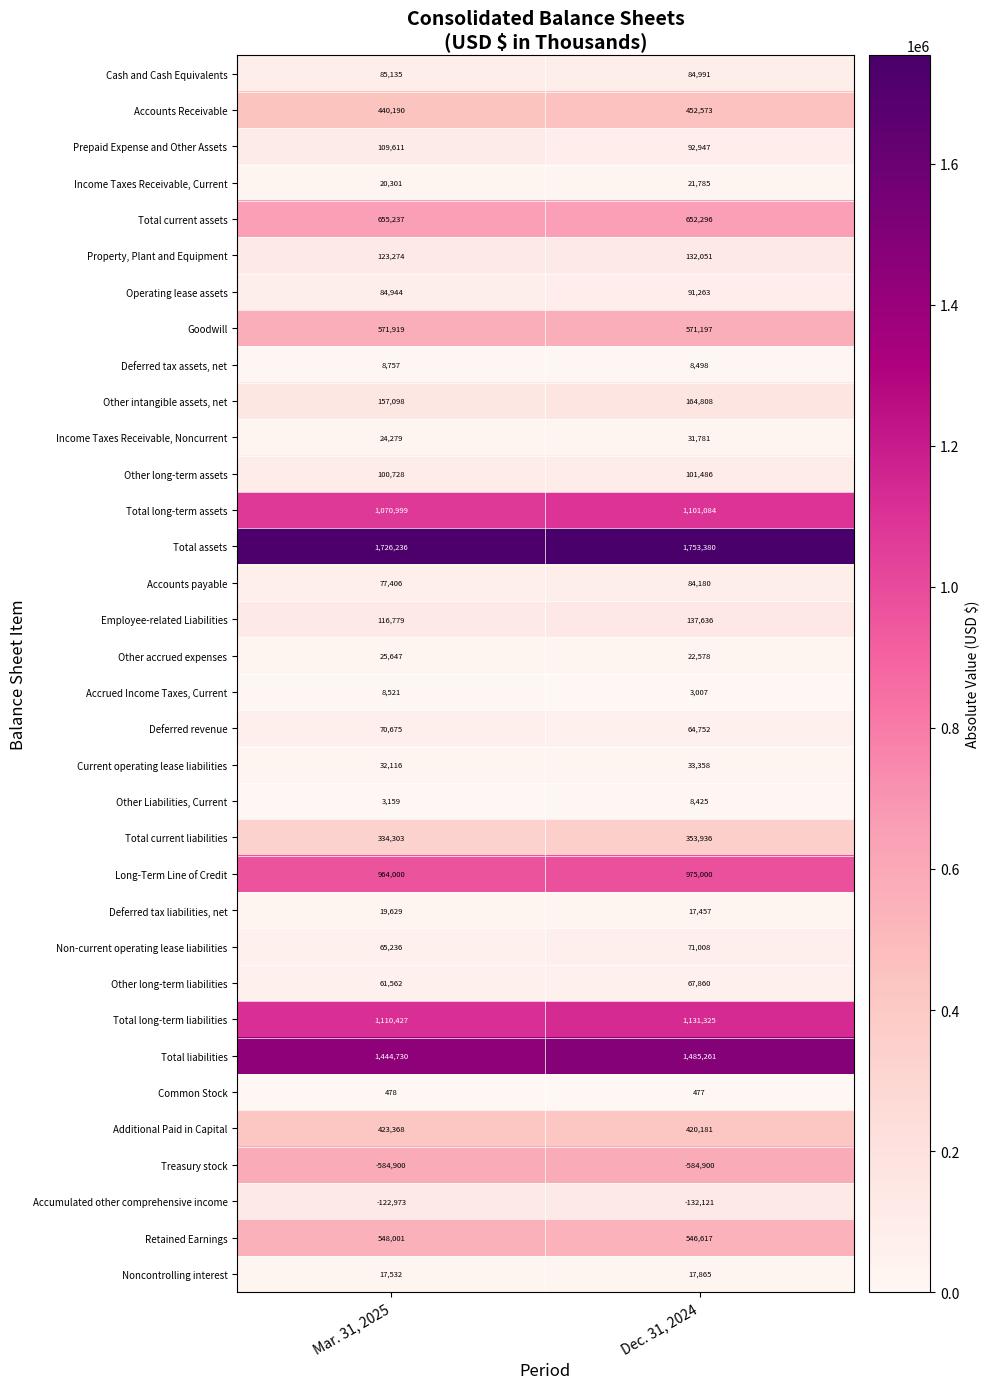

Where is Other long-term liabilities nearest to the value 64711?

Mar. 31, 2025